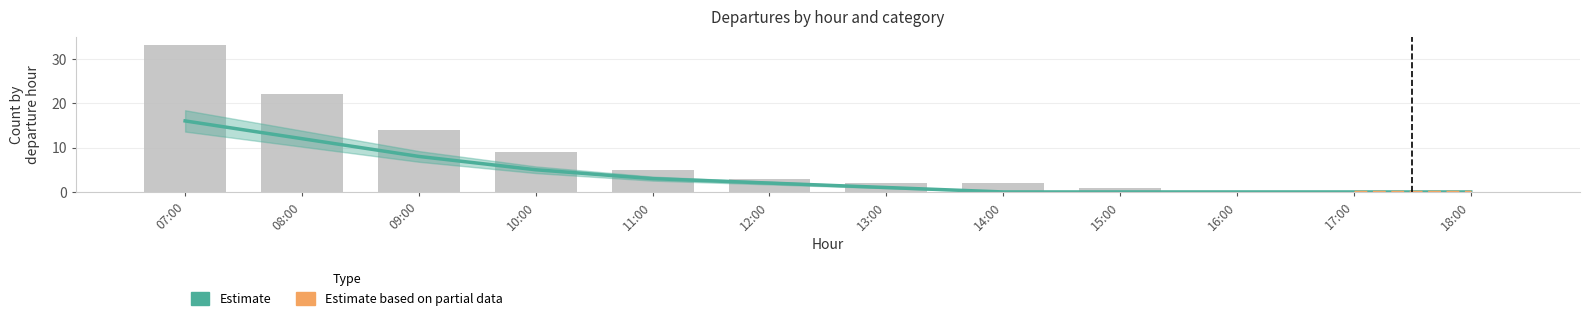

At how many categories does at least one series exceed 15?

2